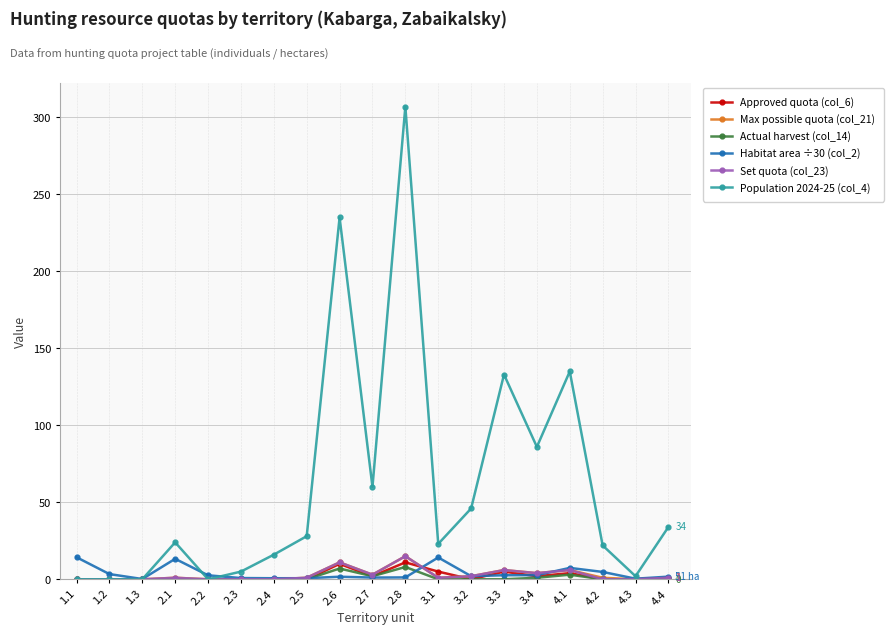

How many categories are shown in the chart?

19